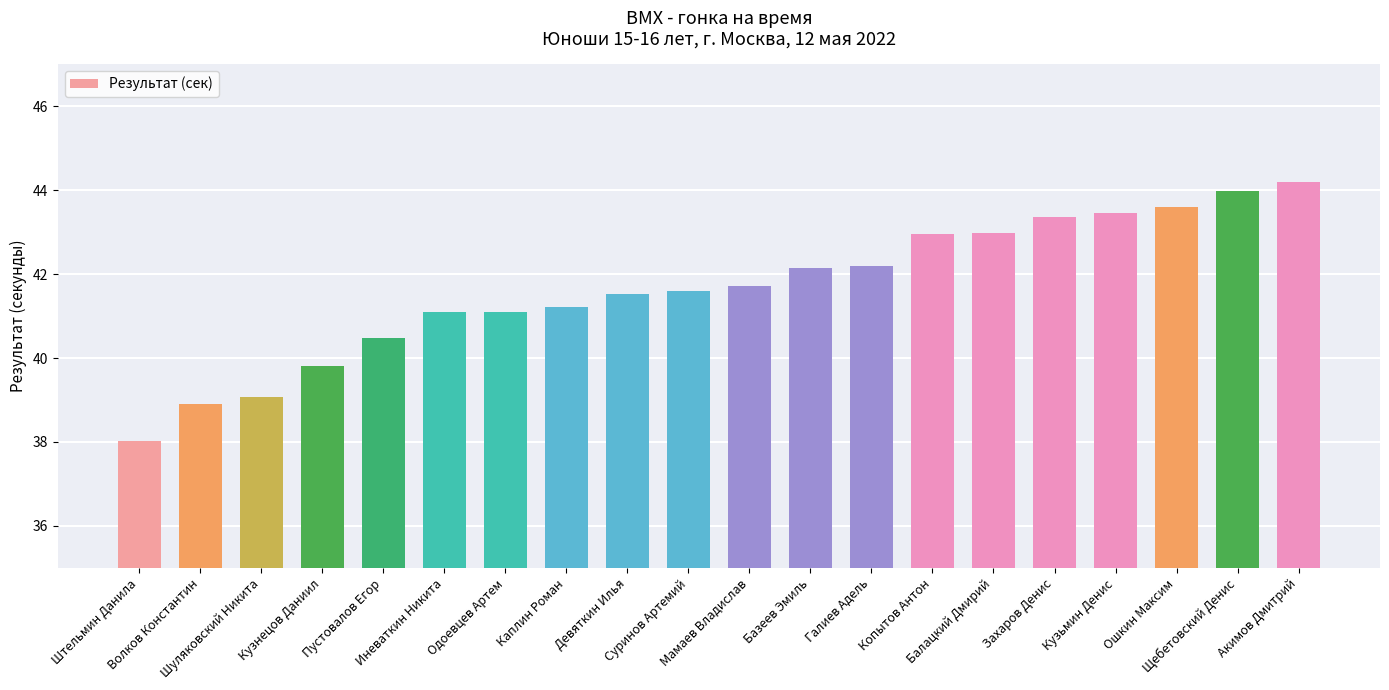

What is the ratio of the value at Волков Константин to the value at Копытов Антон?

0.9